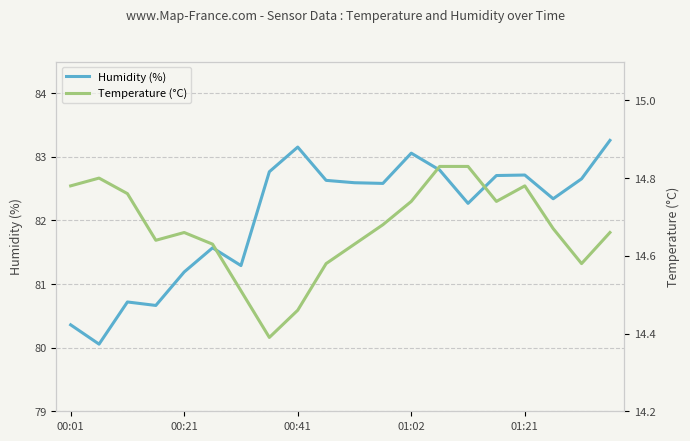

What are all the series names shown in the legend?

Humidity (%), Temperature (°C)